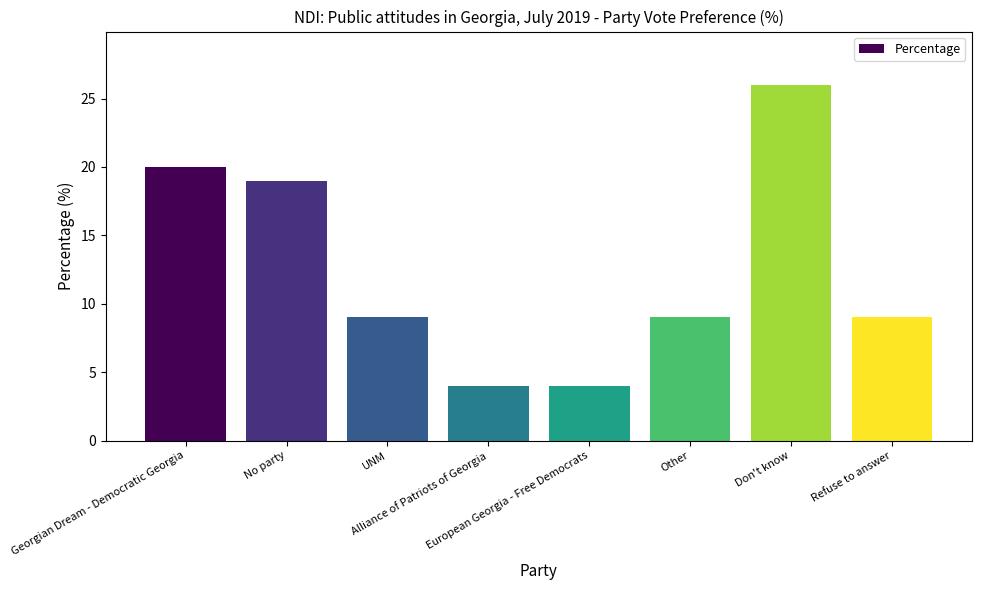

Reading left to right, transcribe all the data shown in this chart.

20	19	9	4	4	9	26	9